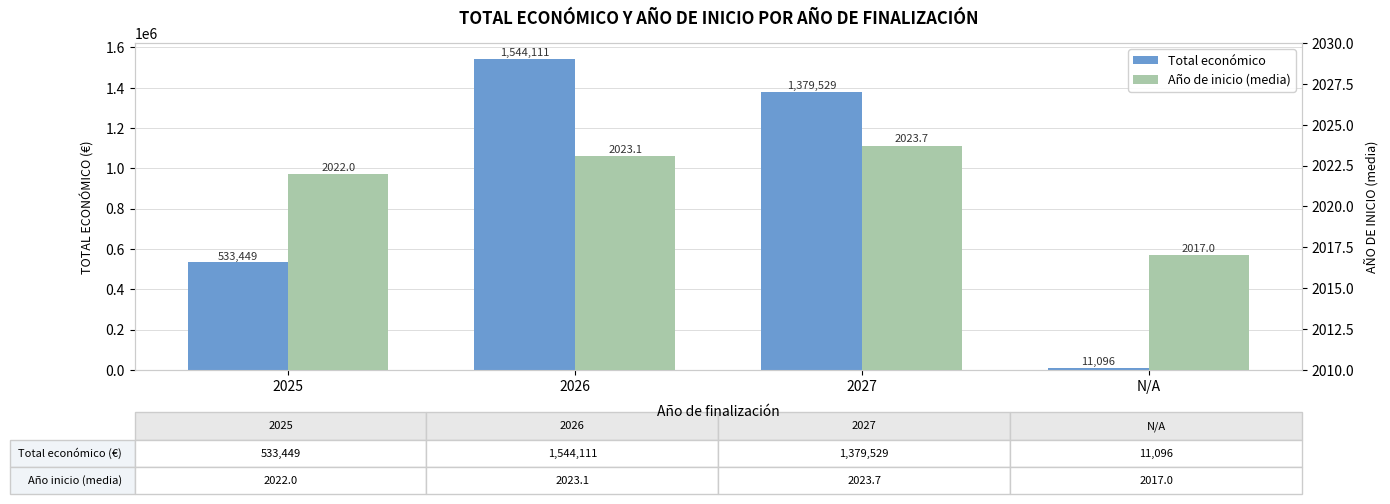

At which label does Año de inicio (media) reach its peak?

2027